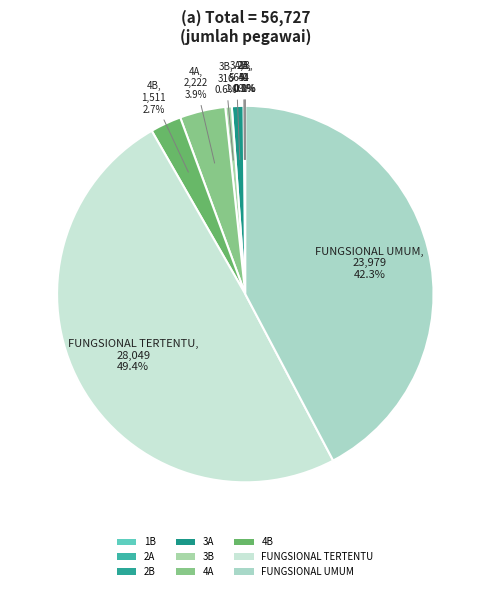

The FUNGSIONAL TERTENTU slice represents 41% of the pie. True or false?

False